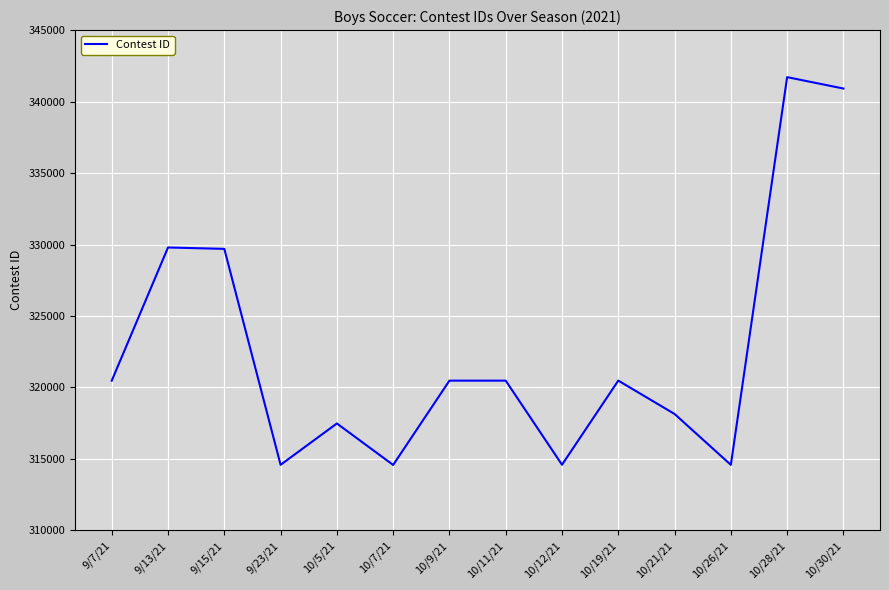

What value does the data have at 10/26/21?

314586